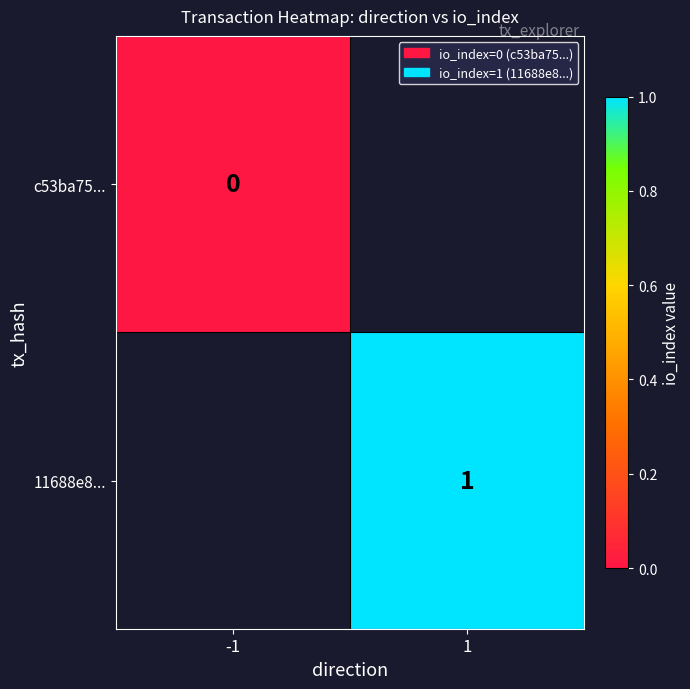

The value of 11688e8... at 1 is 0.4. True or false?

False